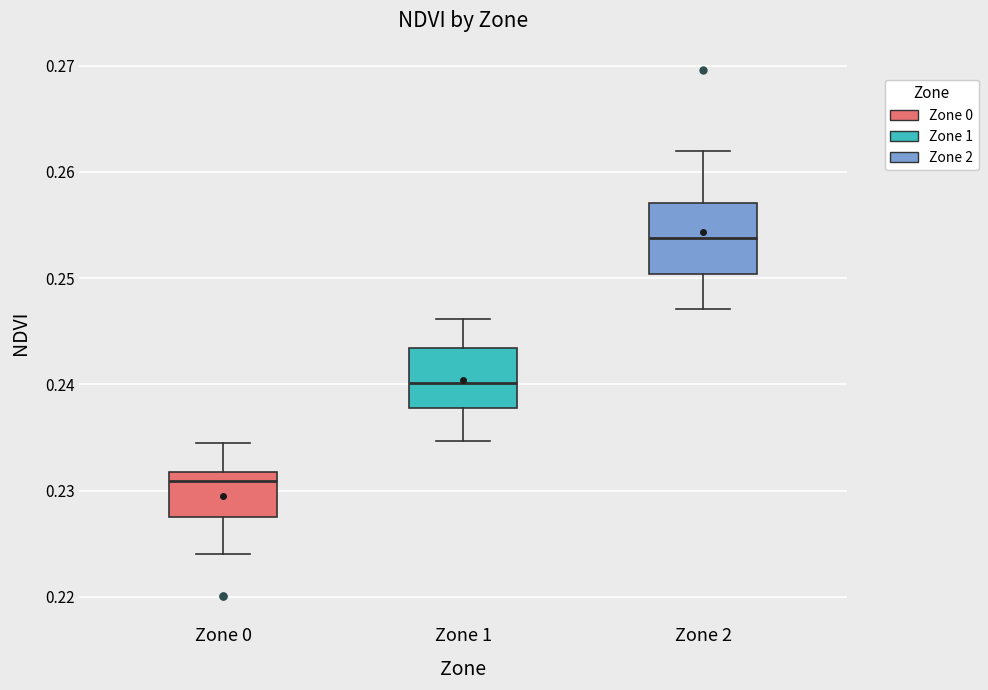

Which box has the lowest median line?

Zone 0